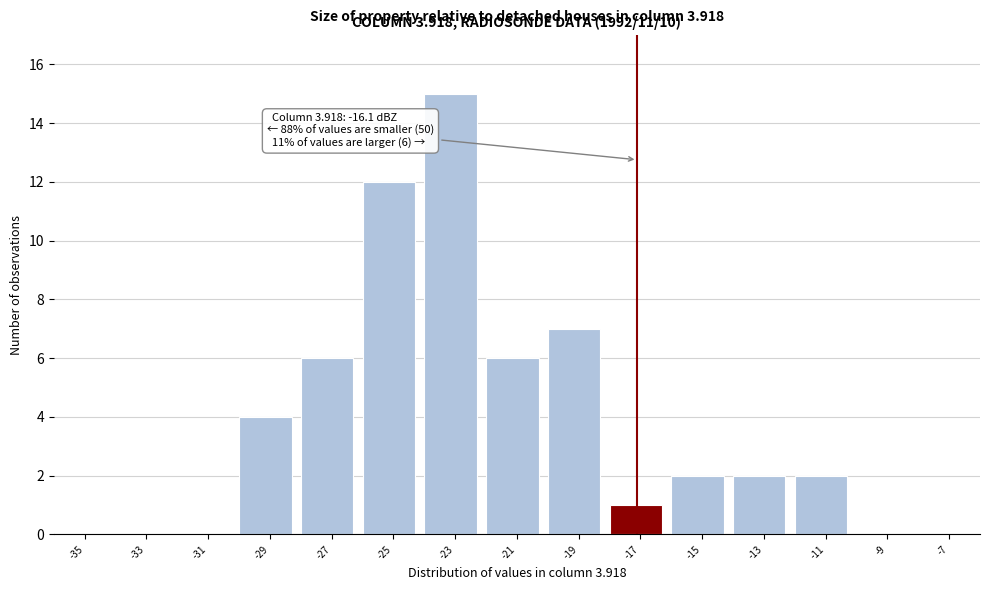

Reading left to right, transcribe all the data shown in this chart.

-35=0	-33=0	-31=0	-29=4	-27=6	-25=12	-23=15	-21=6	-19=7	-17=1	-15=2	-13=2	-11=2	-9=0	-7=0